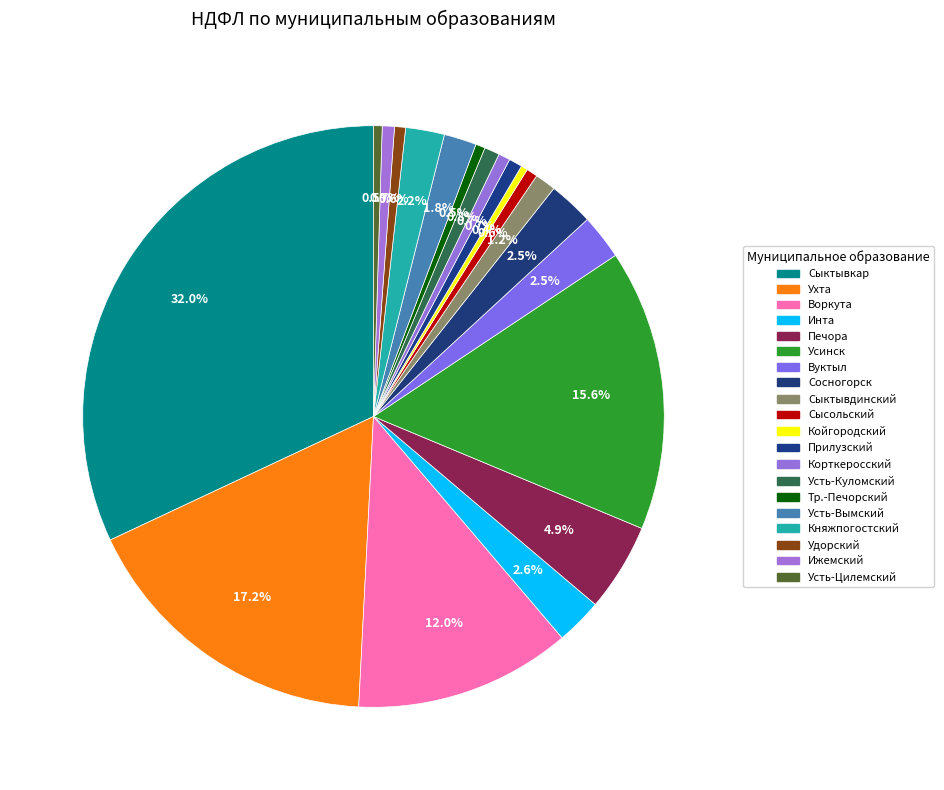

Is there a majority slice in this chart?

No